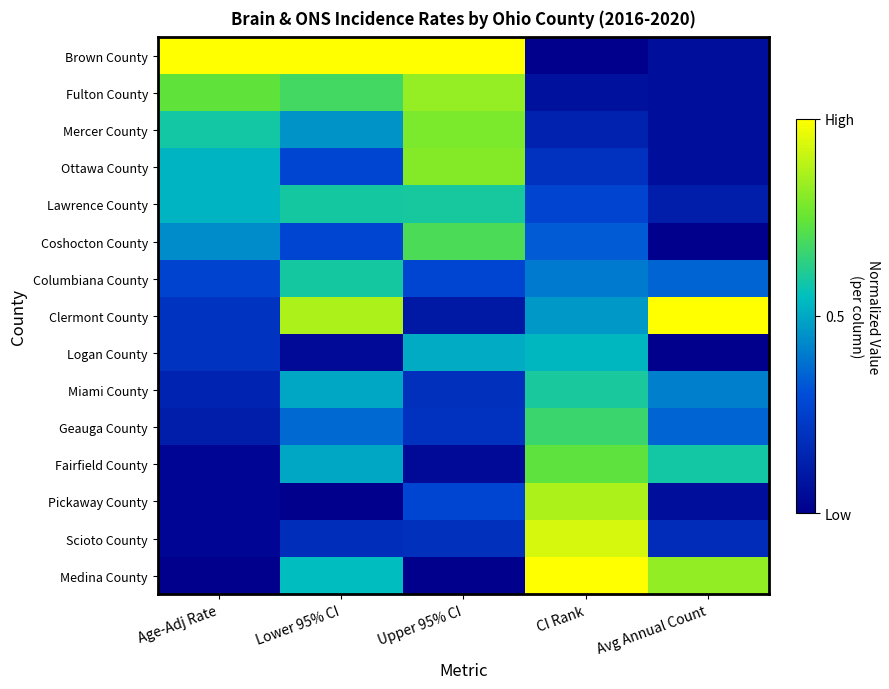

Which series has the widest spread of values?

Brown County